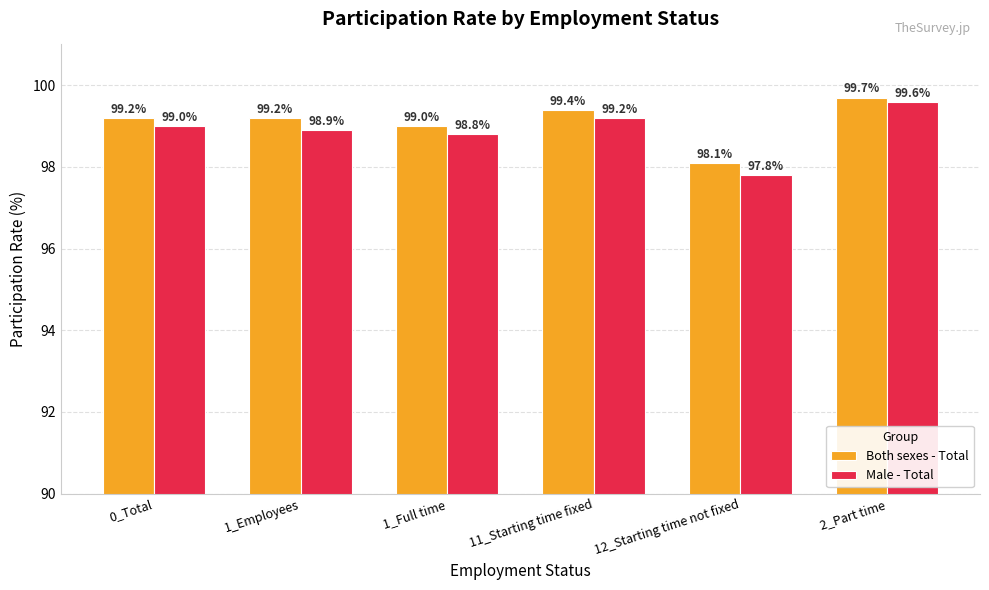

Where does the Both sexes - Total series first go above 99?

0_Total